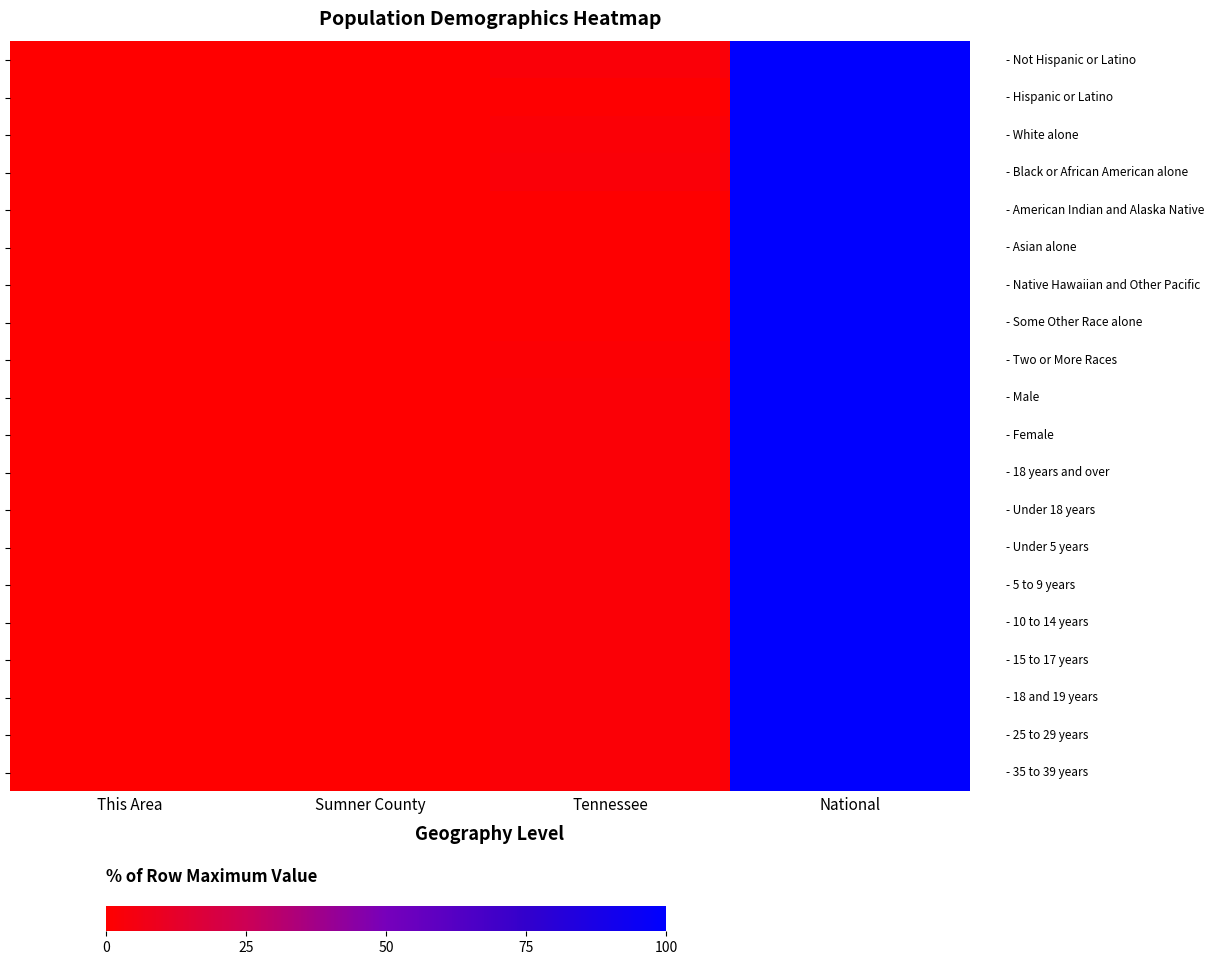

At how many categories does at least one series exceed 47?

1